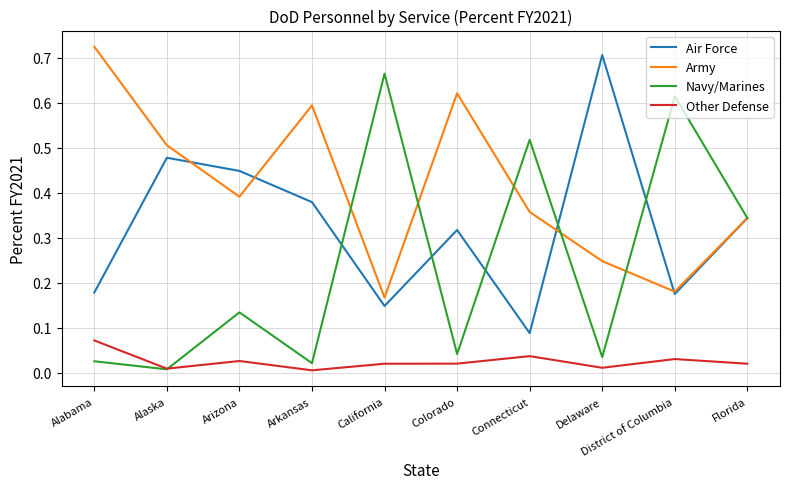

What position from the left is Arizona?

3